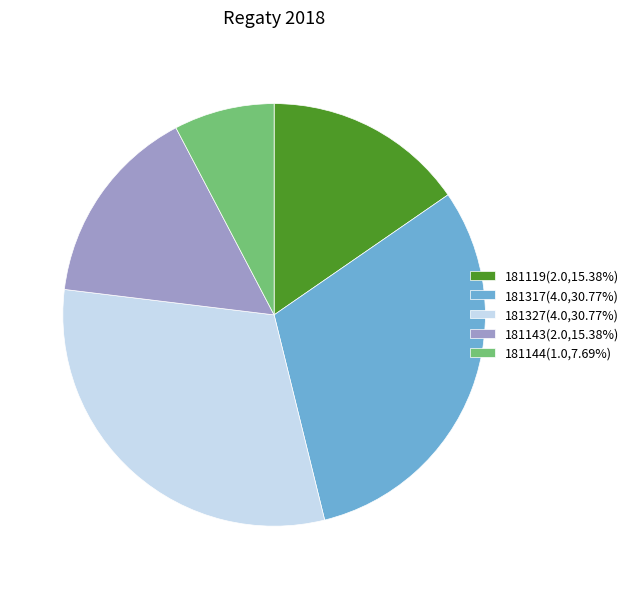

What is the ratio of the value at 181143(2.0,15.38%) to the value at 181317(4.0,30.77%)?

0.5